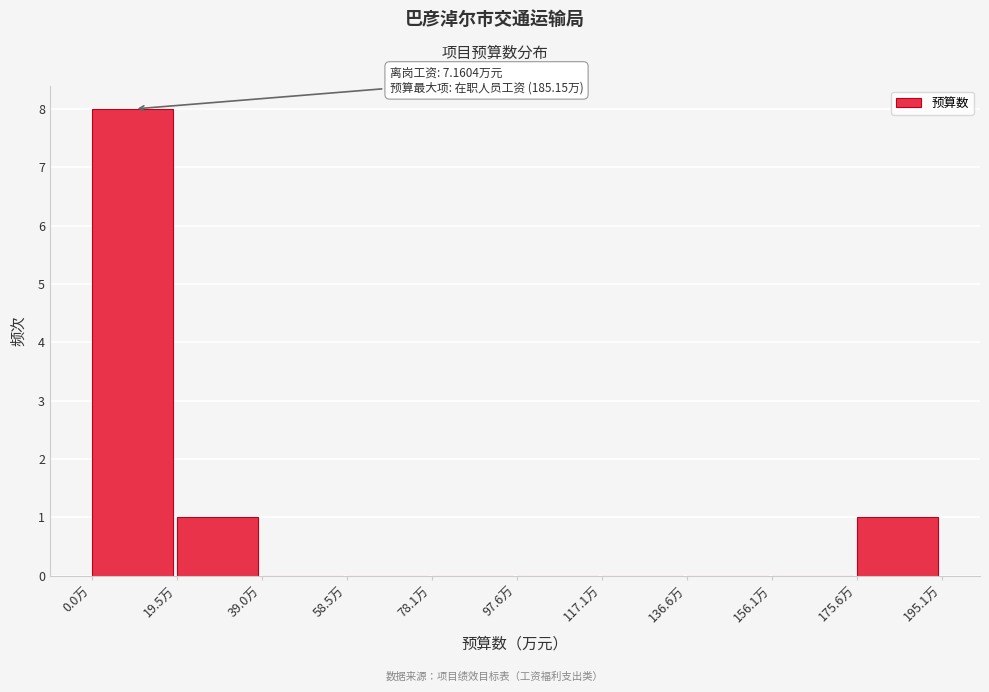

Over which range of the x-axis is the bar tallest?

0 to 20